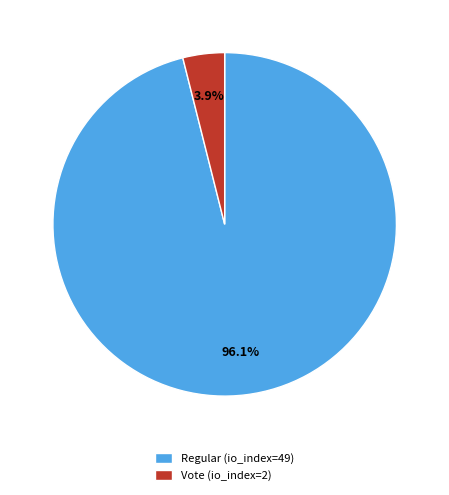

What is the total percentage of Regular (io_index=49) and Vote (io_index=2)?

100.0%